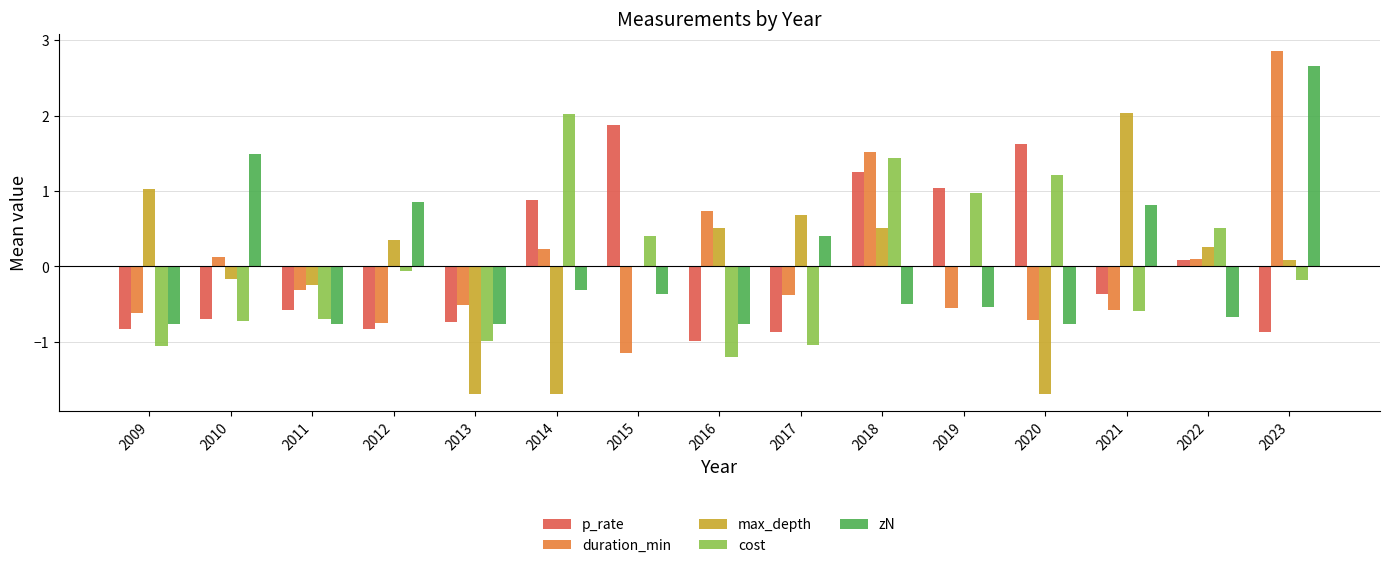

At which category is the sum across all series the highest?

2023